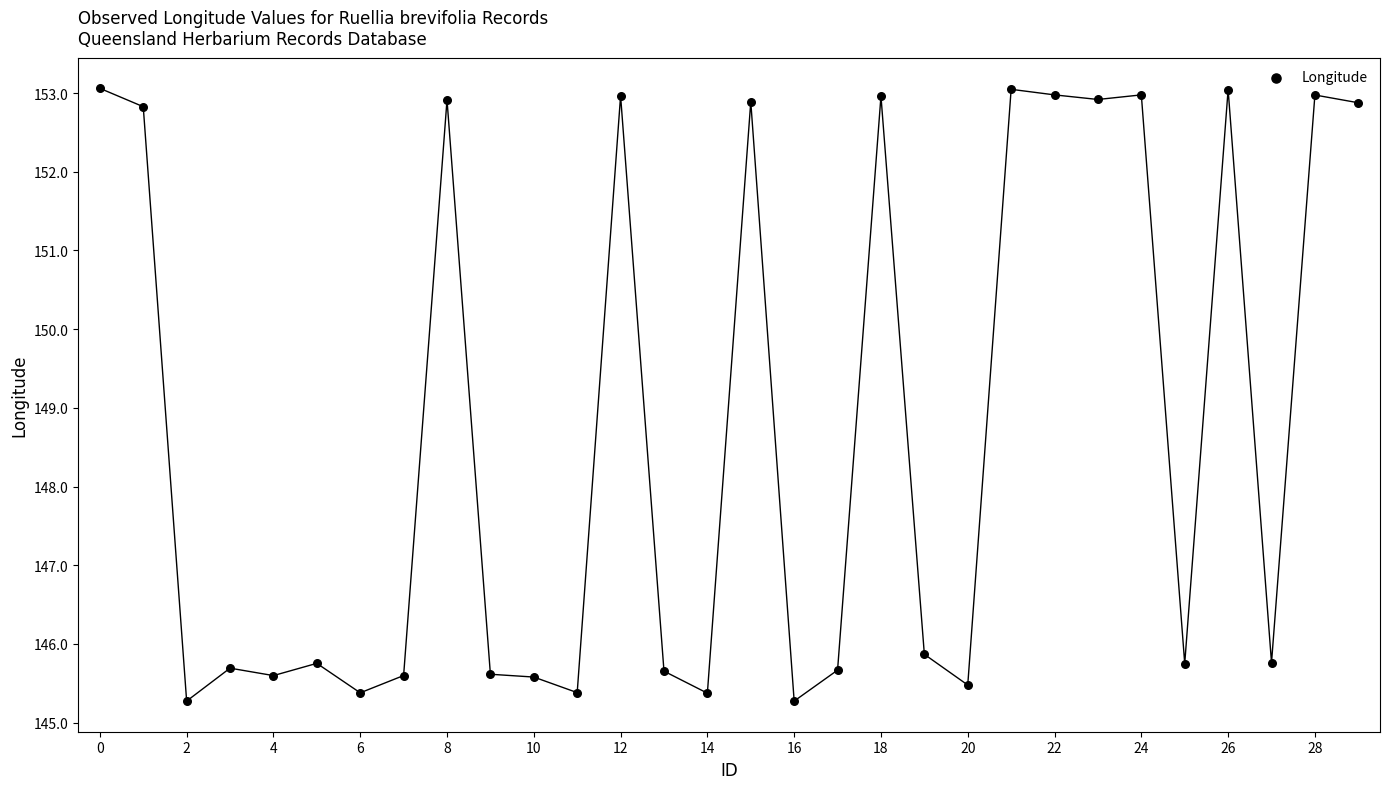

What is the range of Y values (max minus min)?

7.8